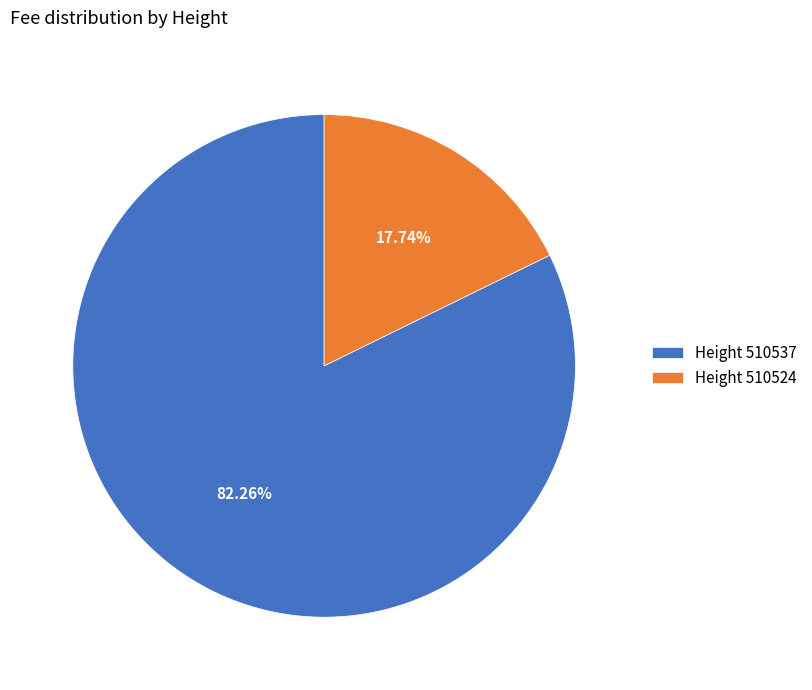

Which has a higher value, Height 510537 or Height 510524?

Height 510537